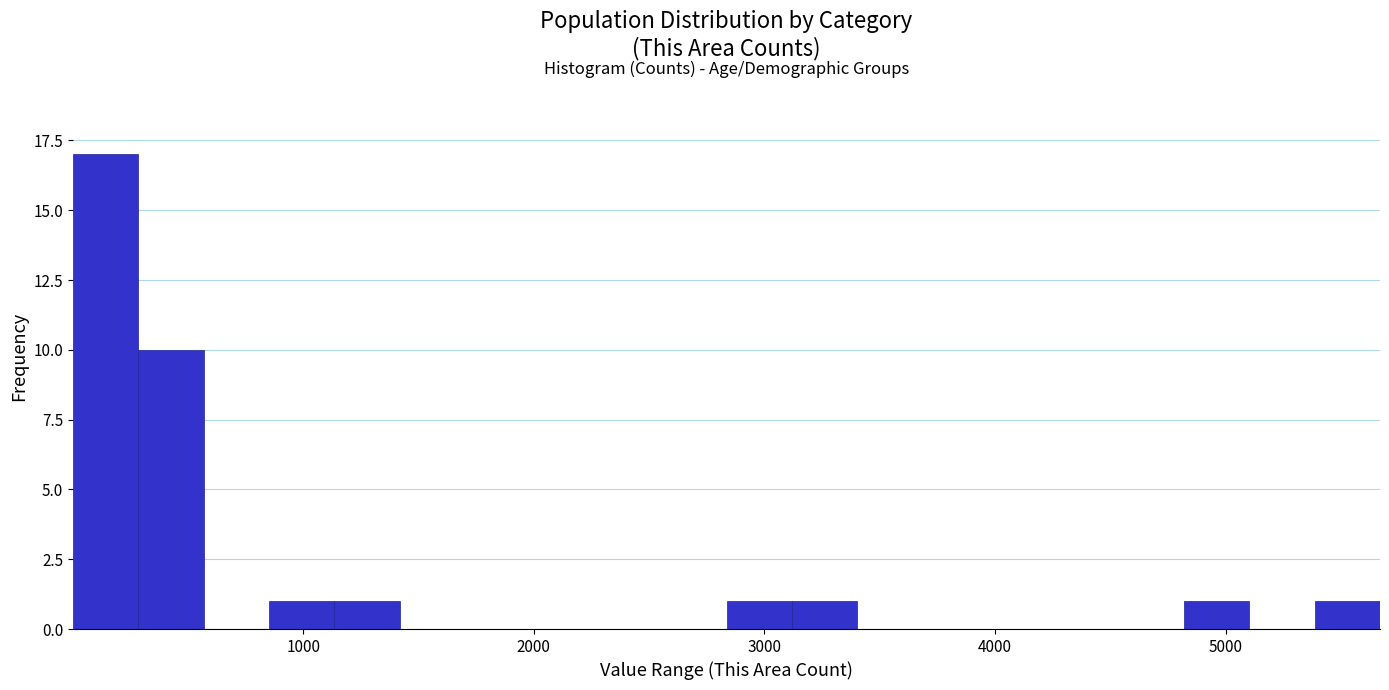

Read against the x-axis, roughly where is the centre of the tallest bar?

100